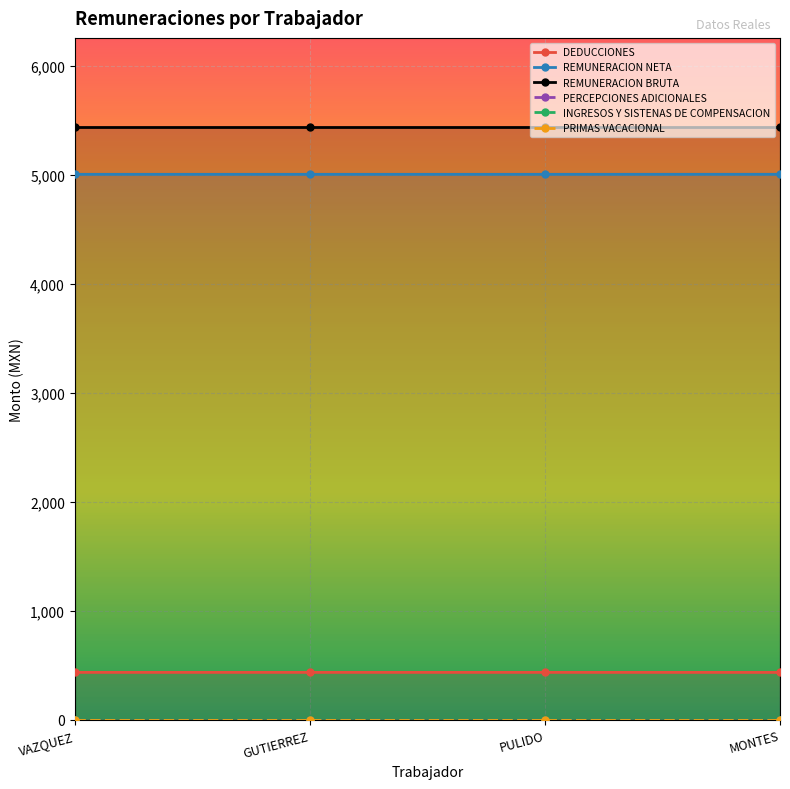

True or false: PRIMAS VACACIONAL and REMUNERACION BRUTA cross at least once.

False